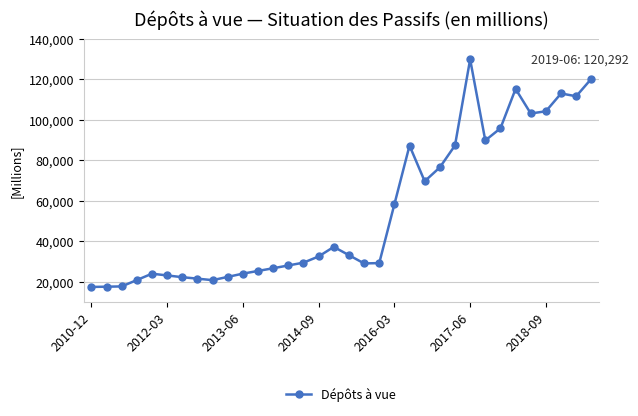

What is the smallest value displayed?

17477.2